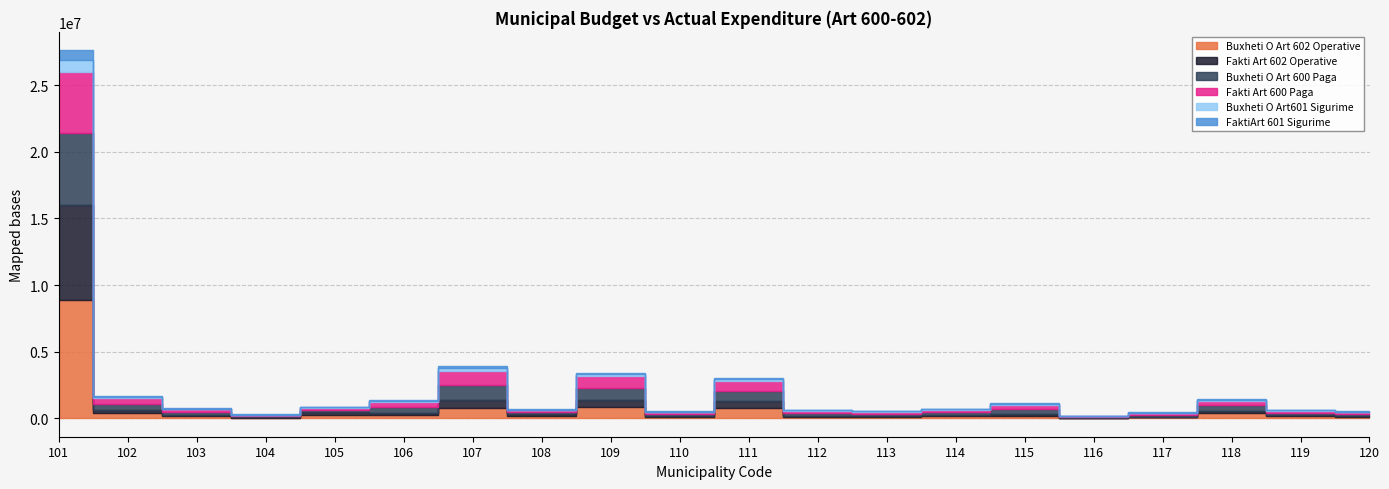

Rank the series at 106 from highest to lowest value.

Buxheti O Art 600 Paga, Fakti Art 600 Paga, Buxheti O Art 602 Operative, Fakti Art 602 Operative, Buxheti O Art601 Sigurime, FaktiArt 601 Sigurime